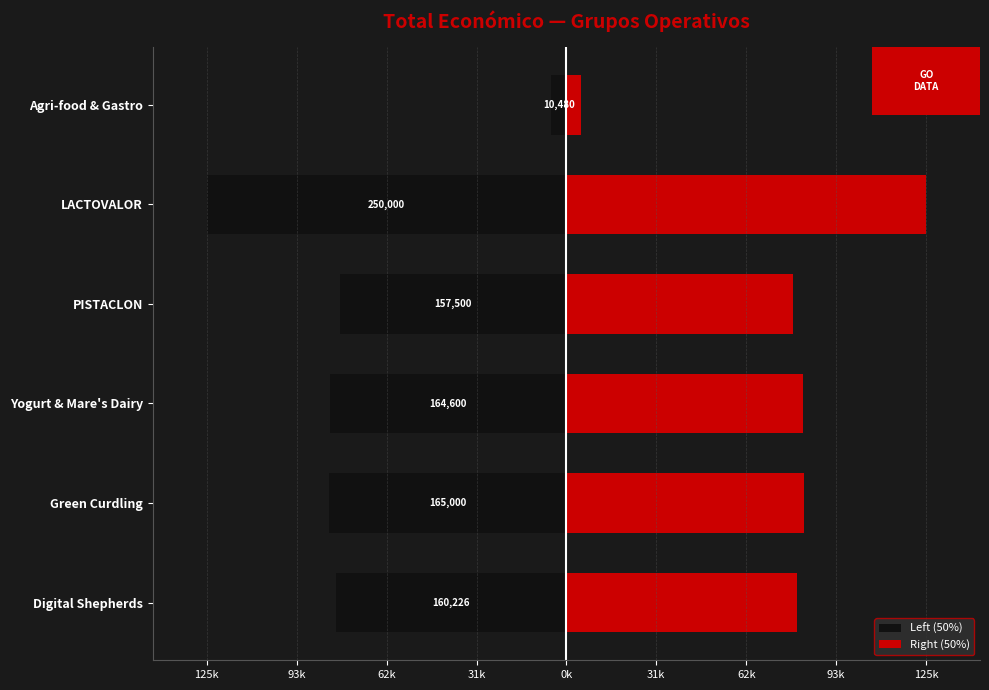

At Green Curdling, list the series in order from largest to smallest.

Right (50%), Left (50%)